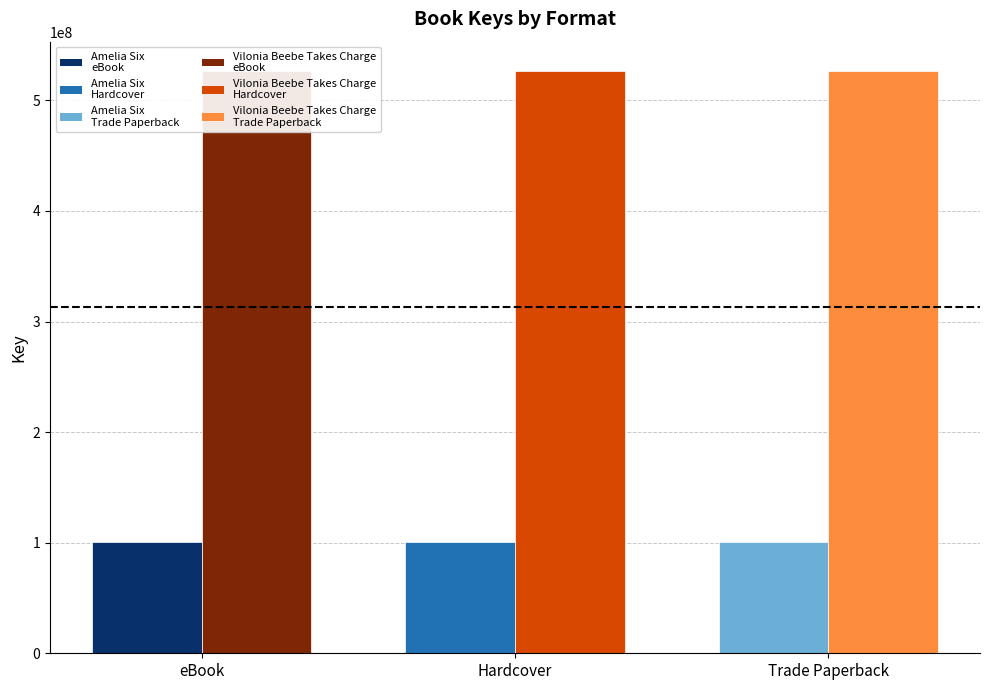

Where is Vilonia Beebe Takes Charge nearest to the value 526745553?

eBook